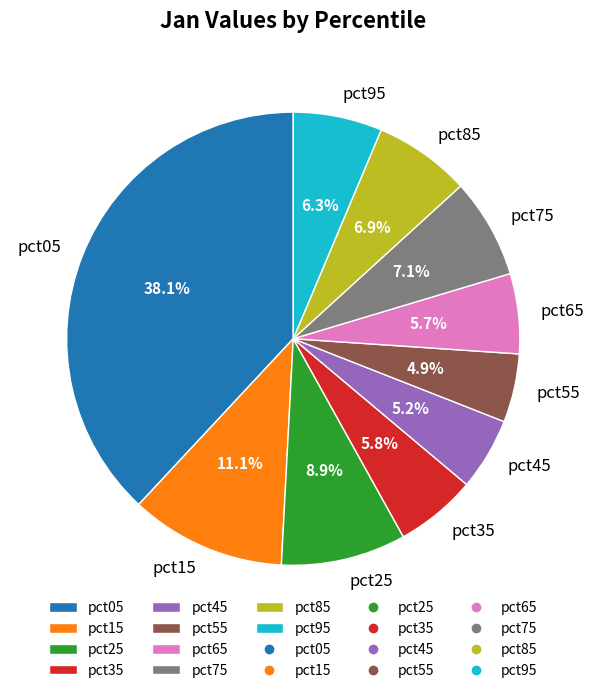

Is the sum of pct75 and pct05 greater than half?

No